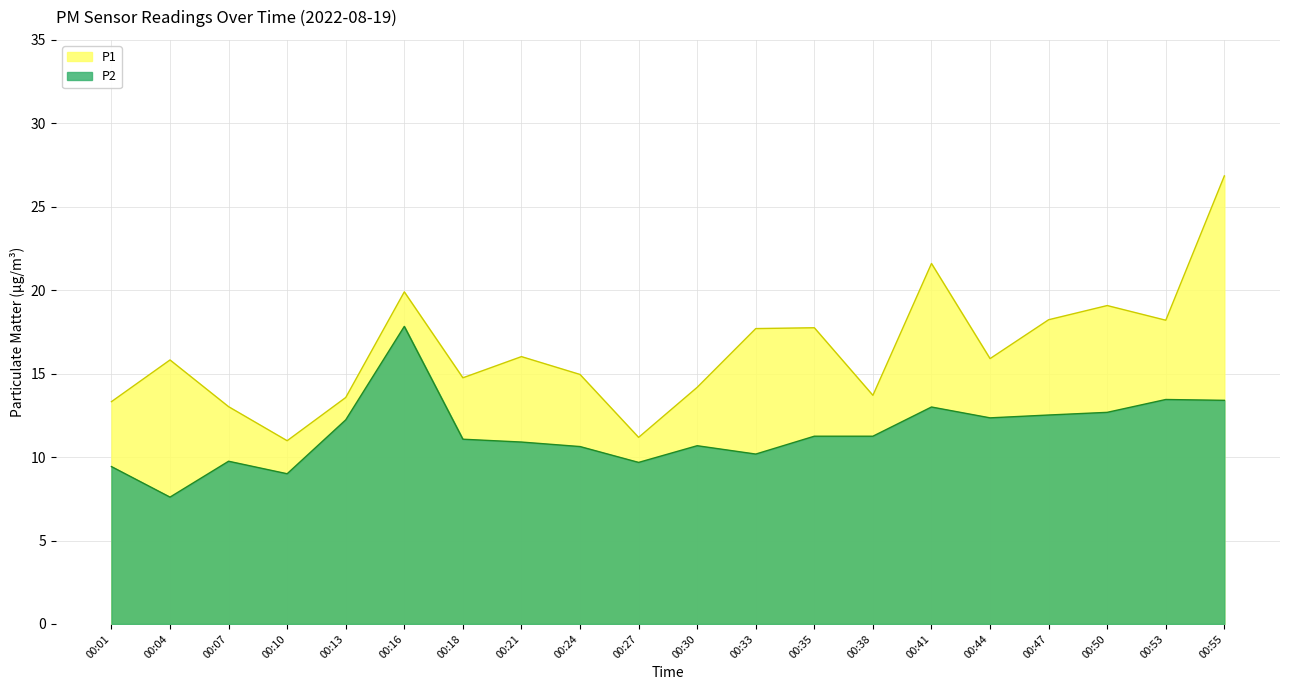

What is the difference between the maximum and minimum values in the P1 series?

15.9